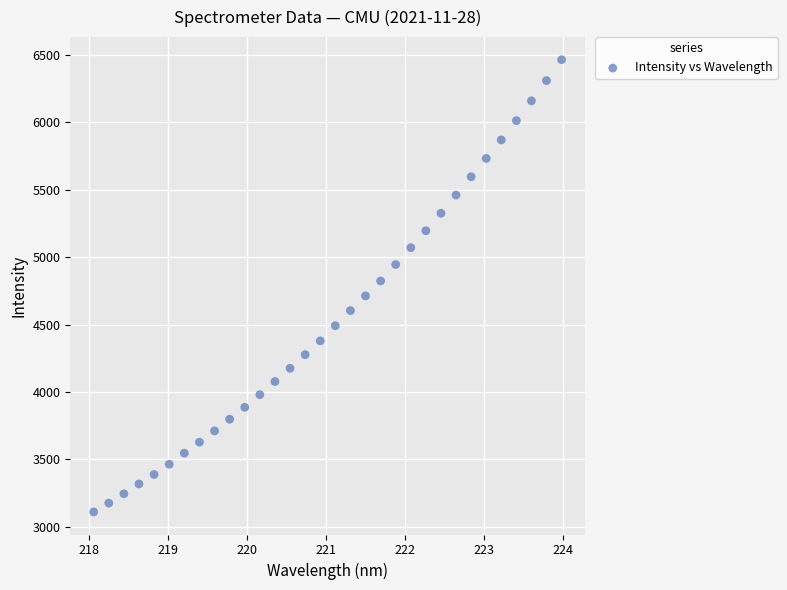

What is the range of Y values (max minus min)?

3354.0